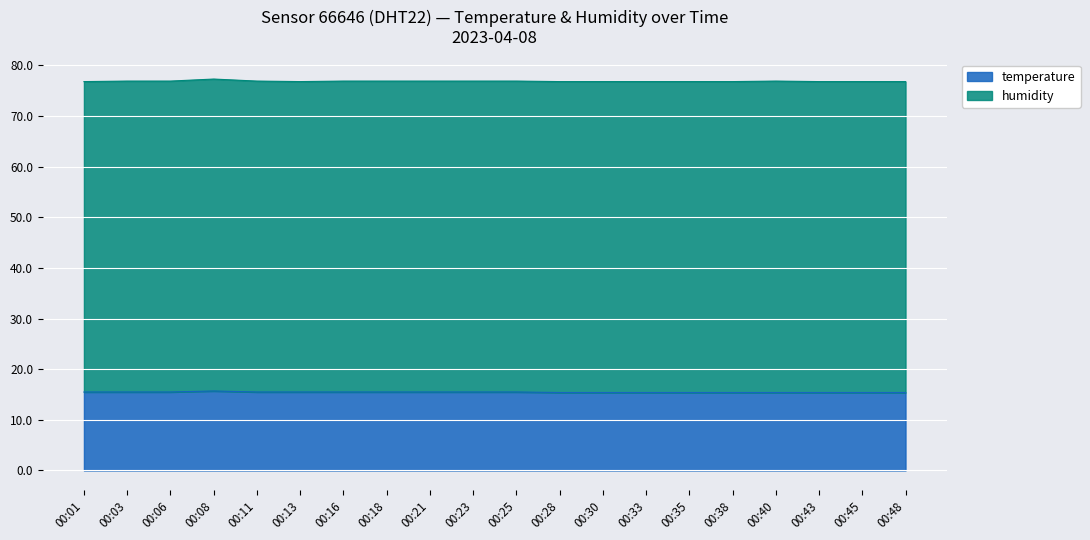

True or false: temperature has a value of 22.7 at 00:16.

False